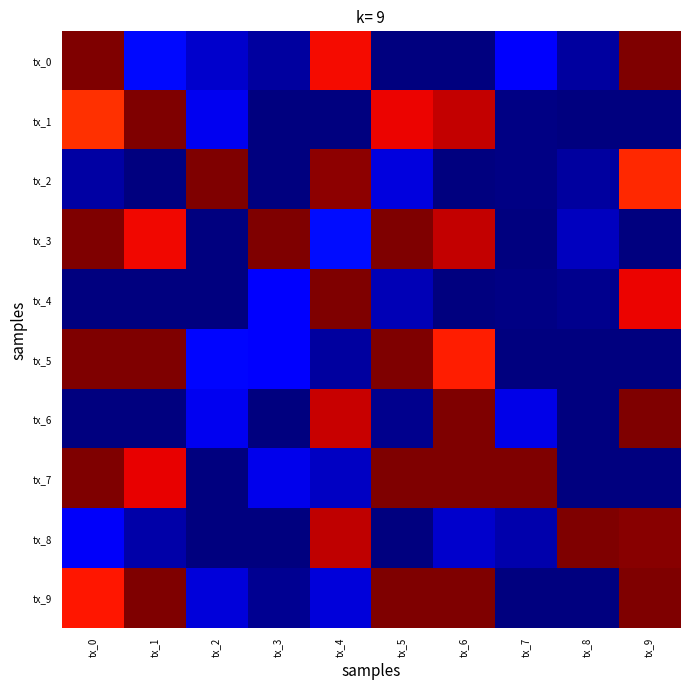

Reading left to right, extract all data points from this chart.

tx_0: tx_0=1.0	tx_1=0.1	tx_2=0.1	tx_3=0.0	tx_4=0.9	tx_5=0.0	tx_6=0.0	tx_7=0.1	tx_8=0.0	tx_9=1.0
tx_1: tx_0=0.9	tx_1=1.0	tx_2=0.1	tx_3=0.0	tx_4=0.0	tx_5=0.9	tx_6=0.9	tx_7=0.0	tx_8=0.0	tx_9=0.0
tx_2: tx_0=0.0	tx_1=0.0	tx_2=1.0	tx_3=0.0	tx_4=1.0	tx_5=0.1	tx_6=0.0	tx_7=0.0	tx_8=0.0	tx_9=0.9
tx_3: tx_0=1.0	tx_1=0.9	tx_2=0.0	tx_3=1.0	tx_4=0.1	tx_5=1.0	tx_6=0.9	tx_7=0.0	tx_8=0.1	tx_9=0.0
tx_4: tx_0=0.0	tx_1=0.0	tx_2=0.0	tx_3=0.1	tx_4=1.0	tx_5=0.0	tx_6=0.0	tx_7=0.0	tx_8=0.0	tx_9=0.9
tx_5: tx_0=1.0	tx_1=1.0	tx_2=0.1	tx_3=0.1	tx_4=0.0	tx_5=1.0	tx_6=0.9	tx_7=0.0	tx_8=0.0	tx_9=0.0
tx_6: tx_0=0.0	tx_1=0.0	tx_2=0.1	tx_3=0.0	tx_4=0.9	tx_5=0.0	tx_6=1.0	tx_7=0.1	tx_8=0.0	tx_9=1.0
tx_7: tx_0=1.0	tx_1=0.9	tx_2=0.0	tx_3=0.1	tx_4=0.1	tx_5=1.0	tx_6=1.0	tx_7=1.0	tx_8=0.0	tx_9=0.0
tx_8: tx_0=0.1	tx_1=0.0	tx_2=0.0	tx_3=0.0	tx_4=0.9	tx_5=0.0	tx_6=0.1	tx_7=0.0	tx_8=1.0	tx_9=1.0
tx_9: tx_0=0.9	tx_1=1.0	tx_2=0.1	tx_3=0.0	tx_4=0.1	tx_5=1.0	tx_6=1.0	tx_7=0.0	tx_8=0.0	tx_9=1.0